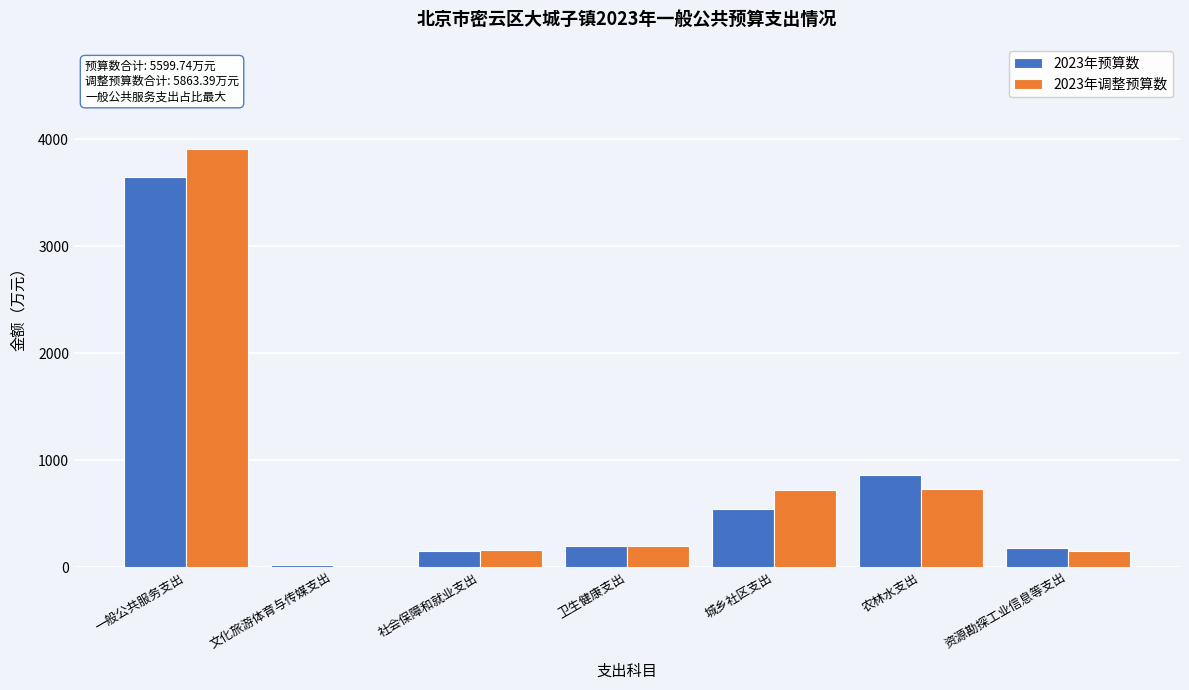

The 2023年调整预算数 series shows 476.2 at 城乡社区支出. True or false?

False